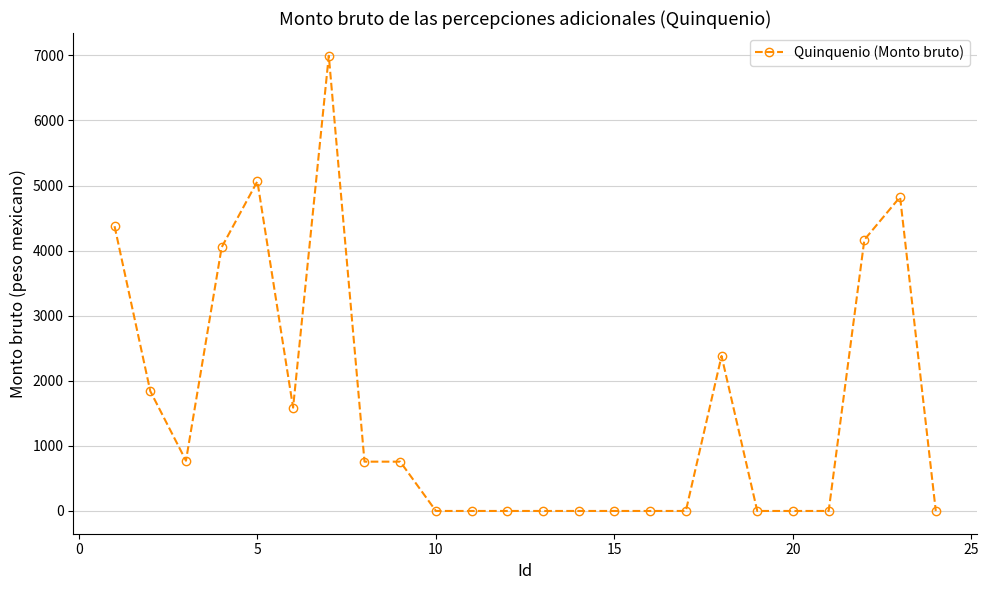

True or false: the data has more than 1 interior local peaks.

True